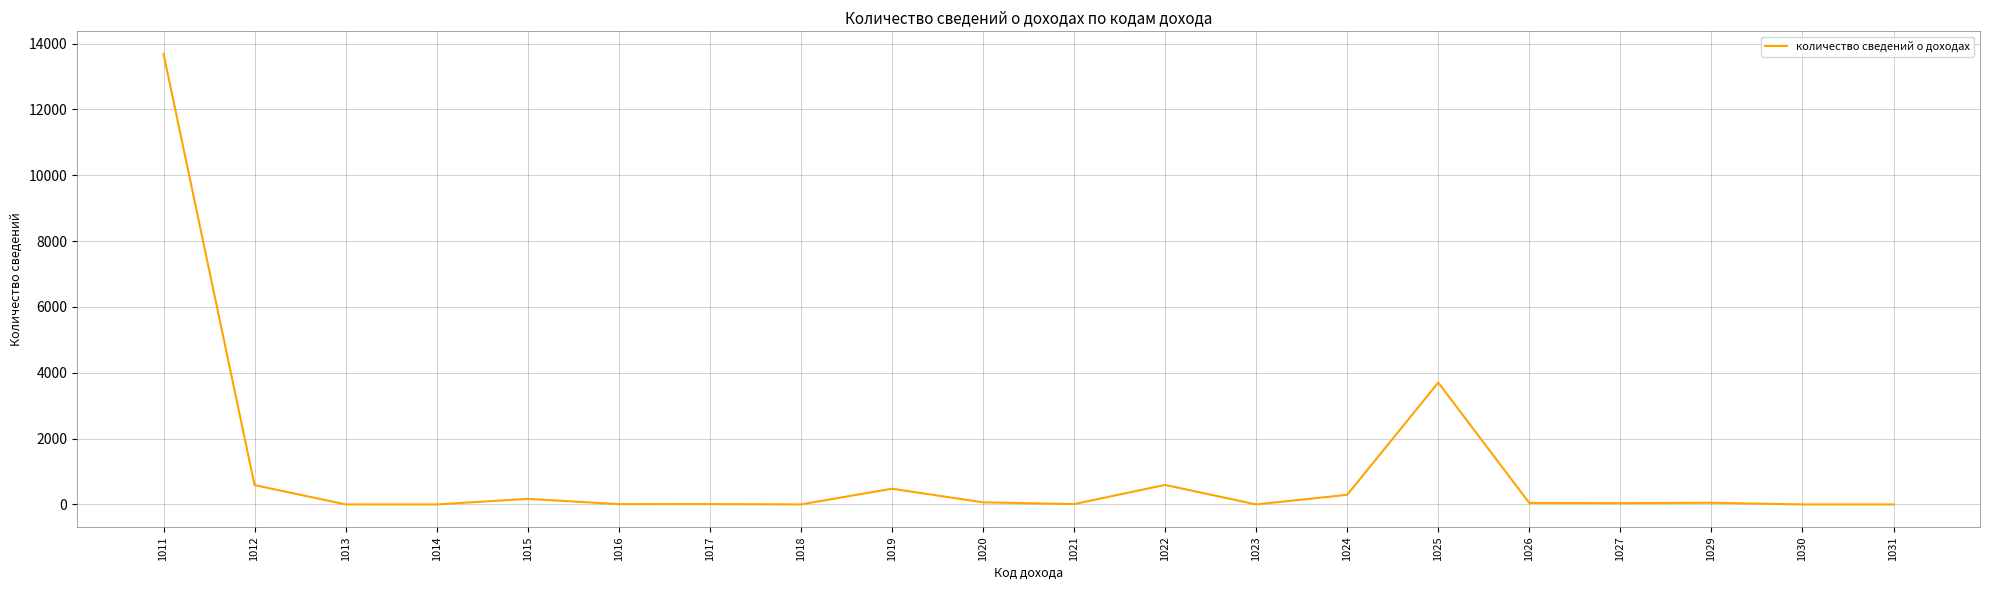

What is the maximum value shown in the chart?

13690